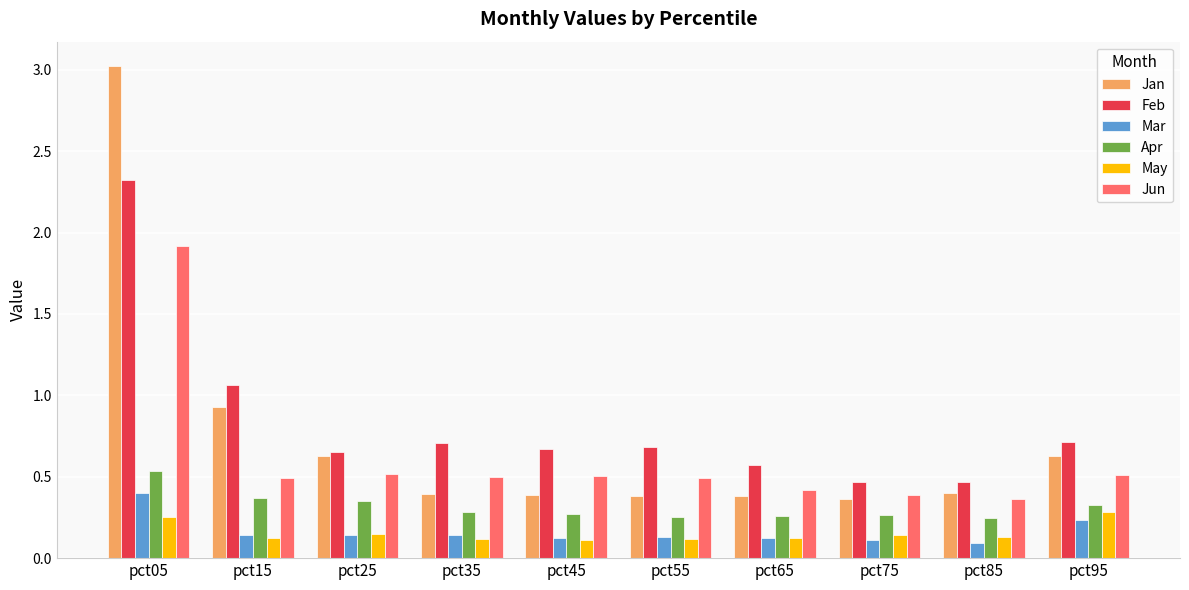

At which label is Jan closest to 1?

pct15